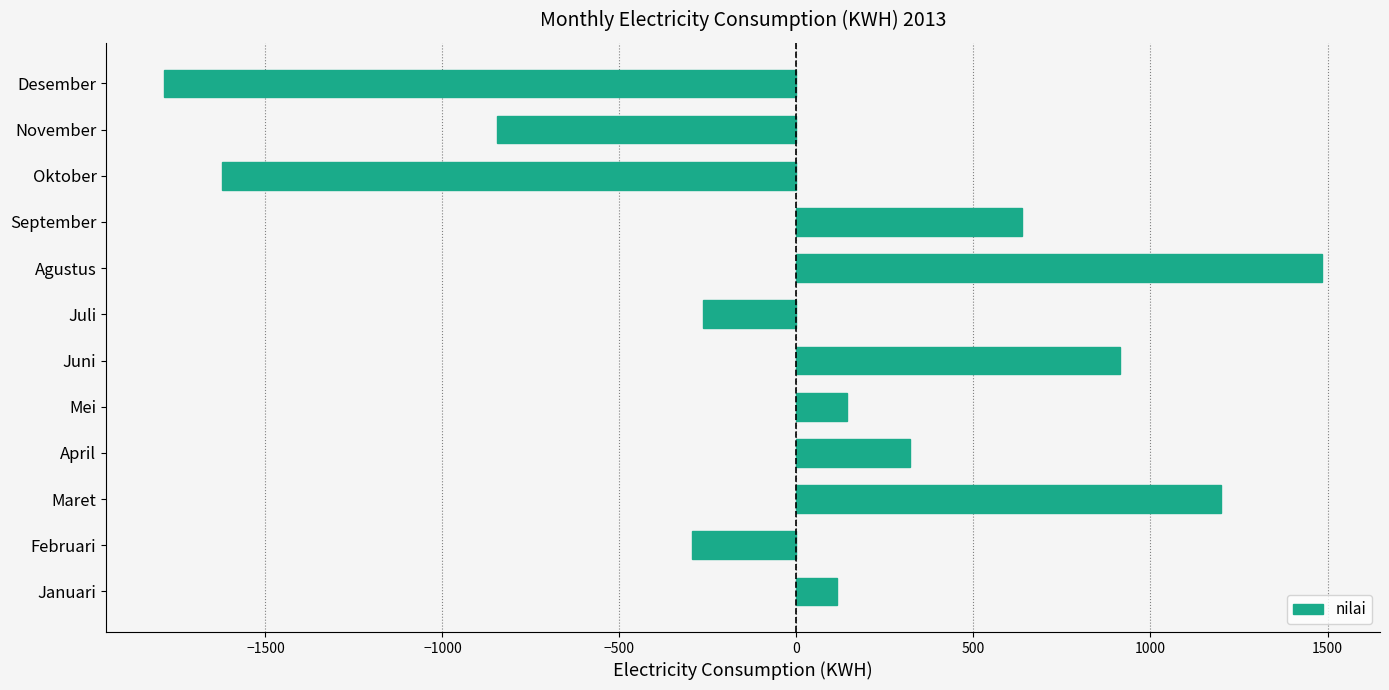

Which category has the highest value across all series?

Agustus